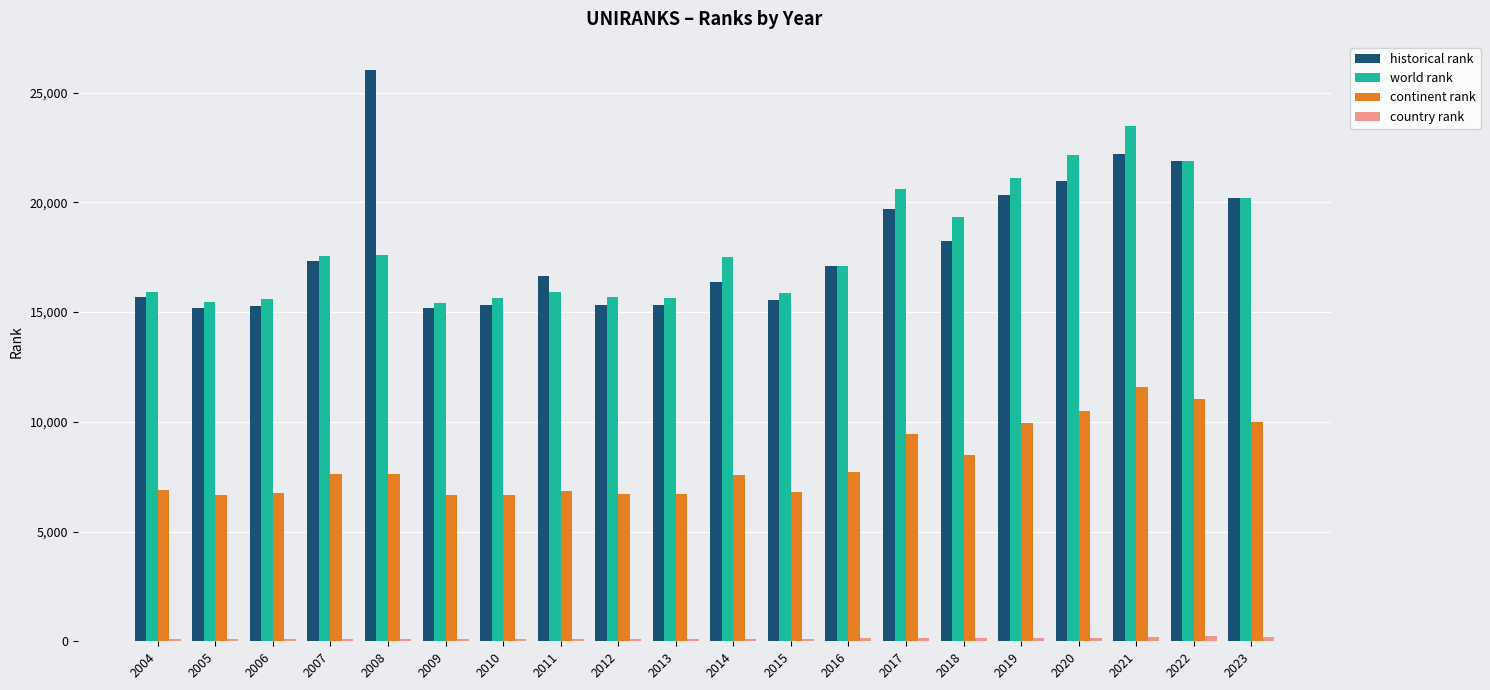

What is the total value across all series at 2008?

51354.0